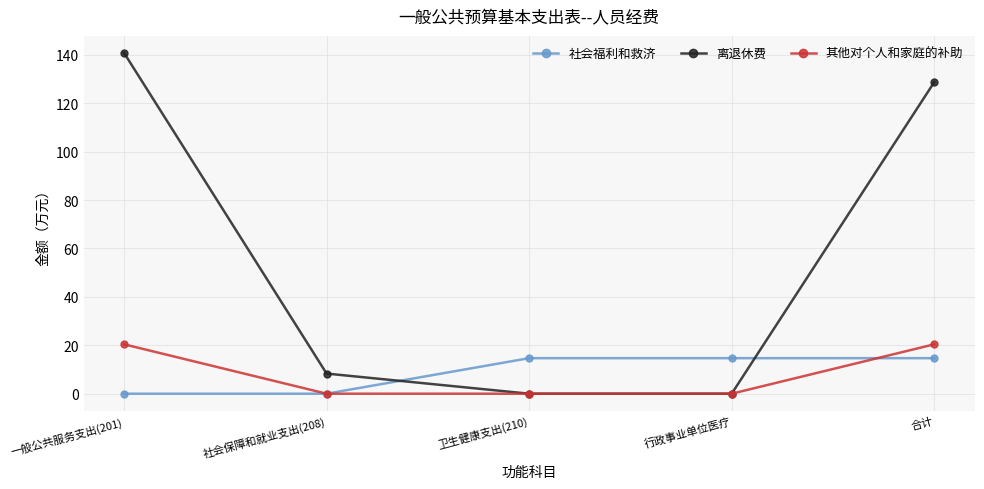

What are all the series names shown in the legend?

社会福利和救济, 离退休费, 其他对个人和家庭的补助